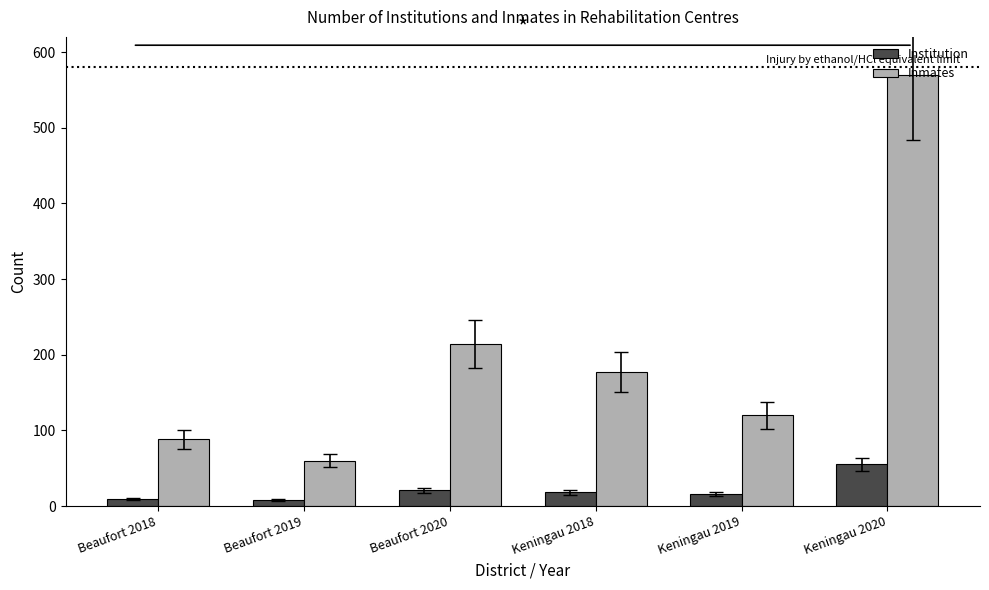

What is the difference between the highest and lowest values at Keningau 2019?

104